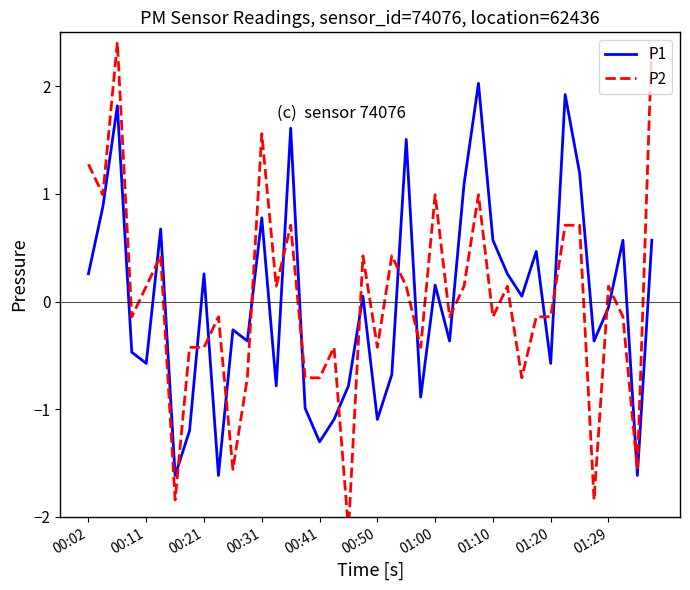

At which label does P2 first exceed 0?

00:02